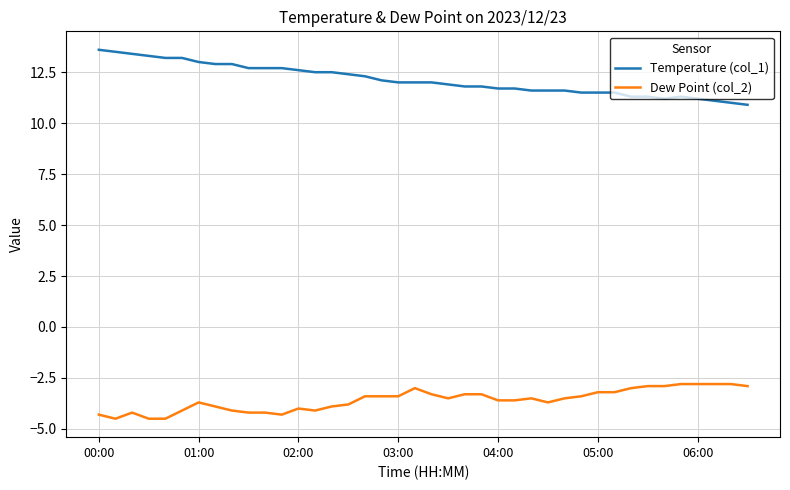

What is the minimum value shown in the chart?

-4.5